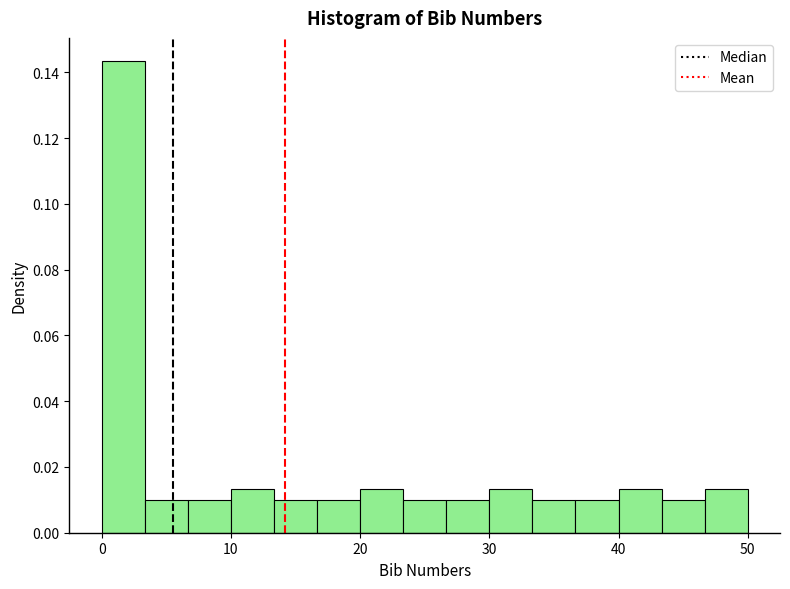

Around what value on the x-axis is the tallest bar? Give the approximate position of its centre, as read against the axis.

2